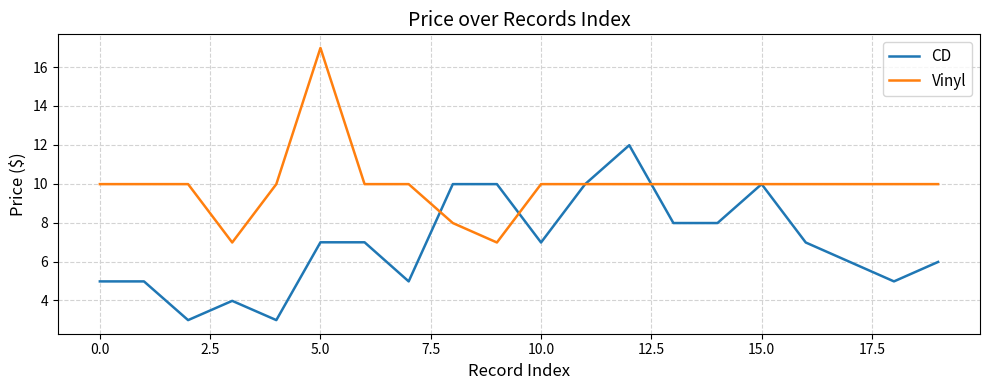

True or false: Vinyl has more than 0 points higher than both neighbors.

True